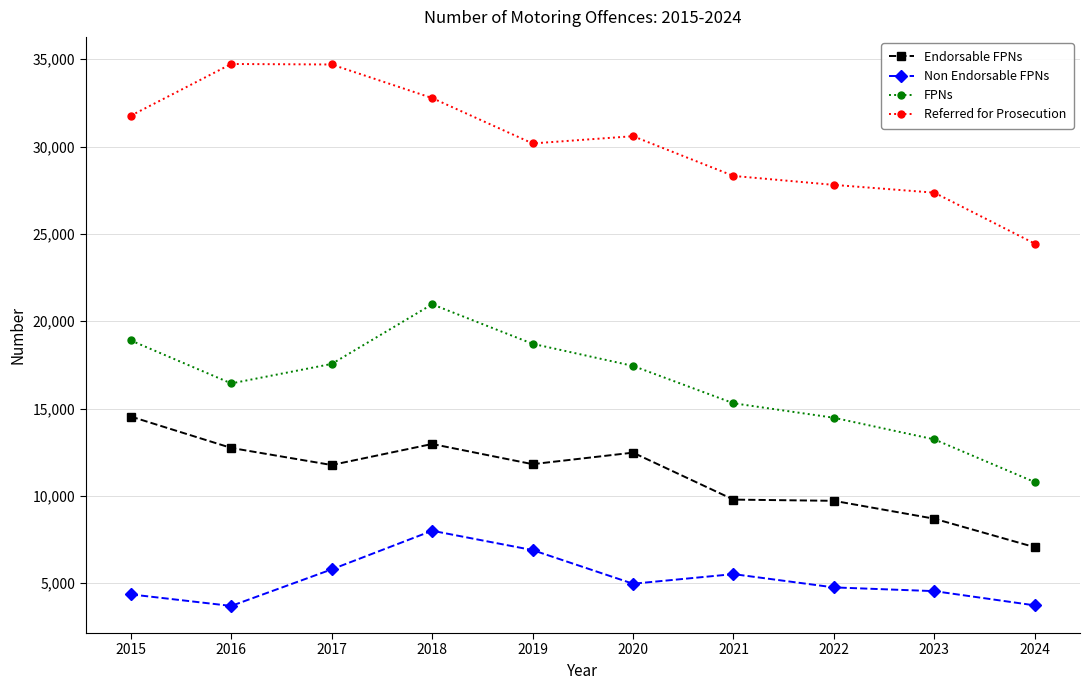

Count the number of categories in the chart.

10